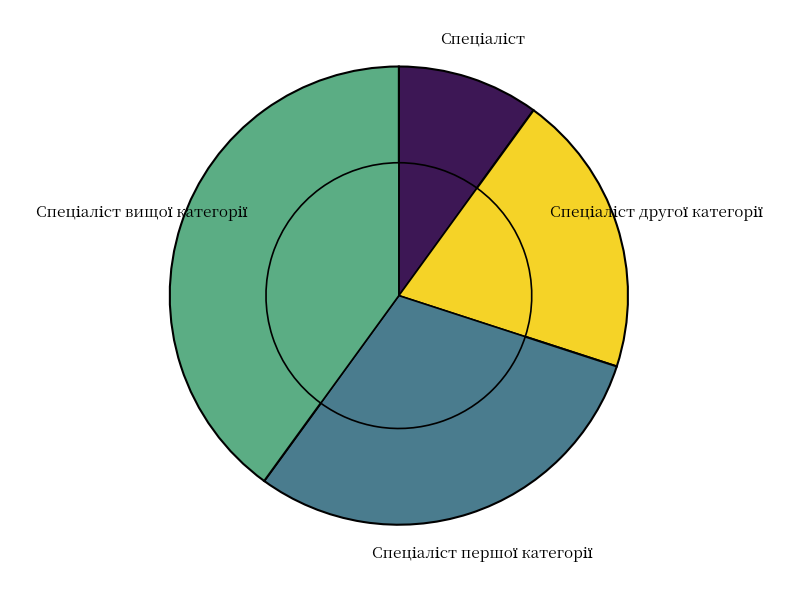

Rank the categories by value from highest to lowest.

Спеціаліст вищої категорії, Спеціаліст першої категорії, Спеціаліст другої категорії, Спеціаліст